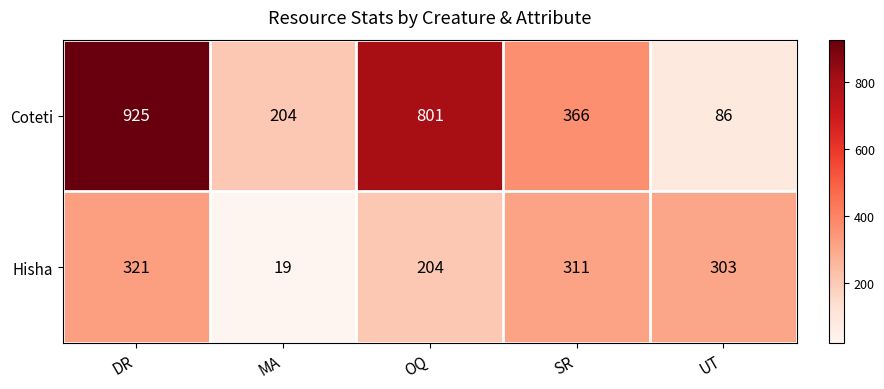

The value of Hisha at OQ is 204. True or false?

True